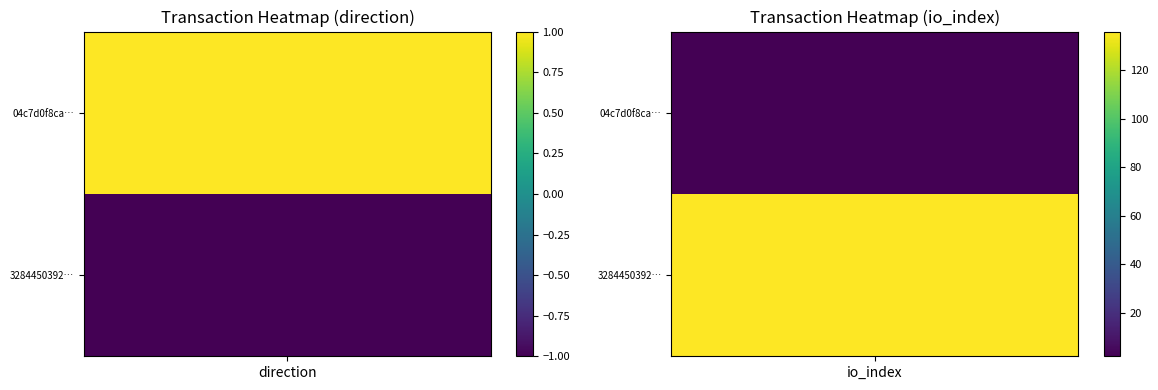

Rank the series at 1 from highest to lowest value.

3284450392381f499fd96d3e5e877fe683654bf, 04c7d0f8cab176217544236e14895a9e18ea179